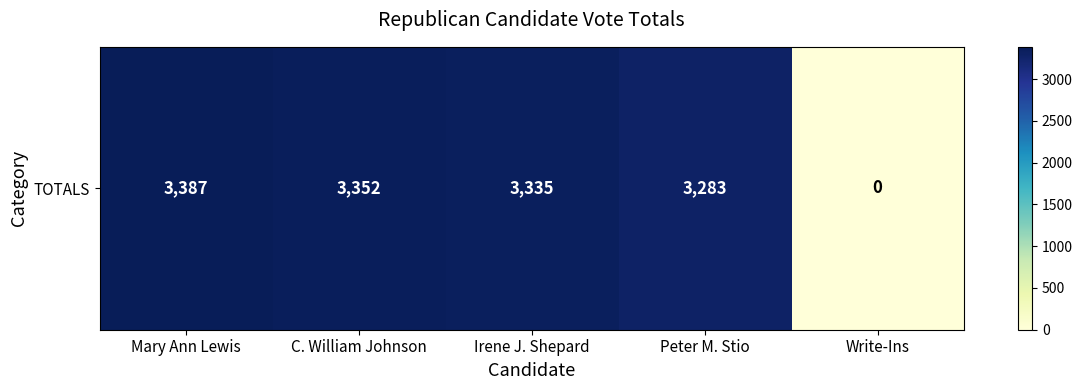

Which category has the highest value across all series?

Mary Ann Lewis